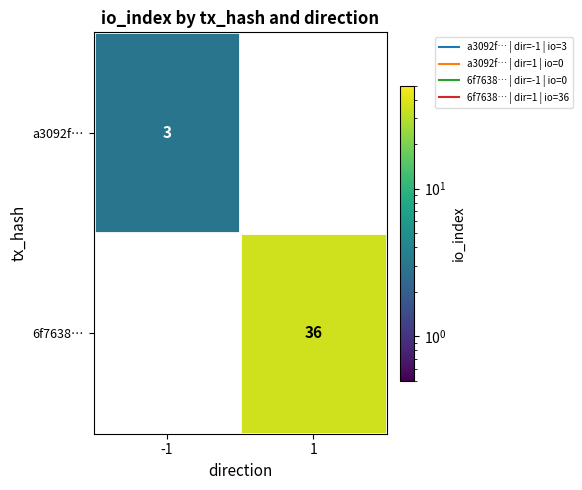

What is the spread (max minus min) of values at 1?

36